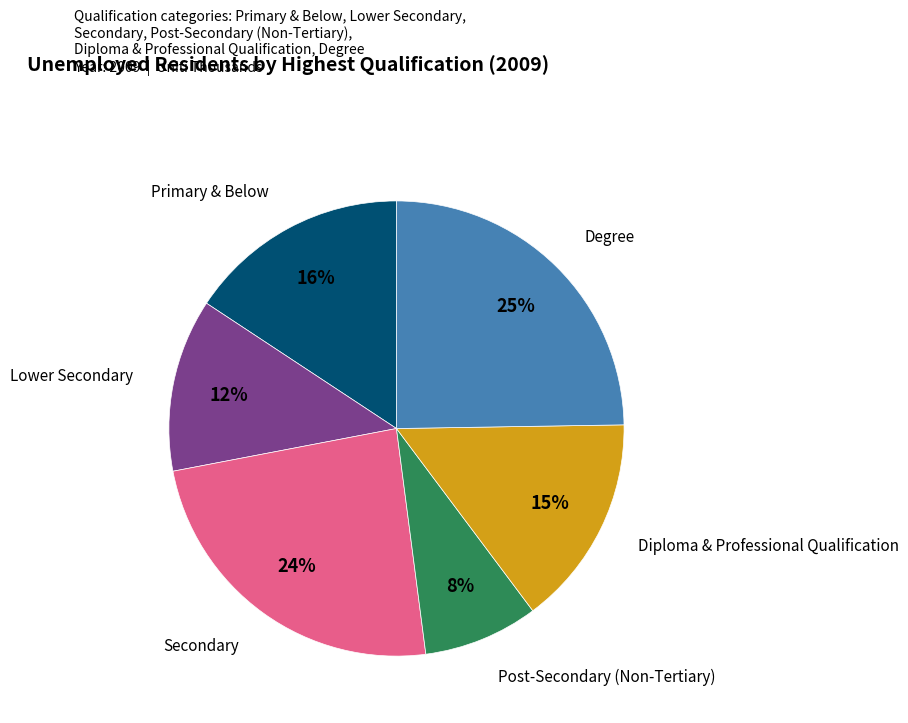

Rank the categories by value from highest to lowest.

Degree, Secondary, Primary & Below, Diploma & Professional Qualification, Lower Secondary, Post-Secondary (Non-Tertiary)